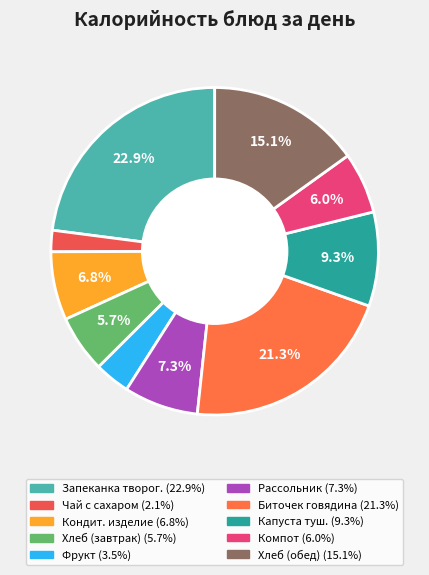

To the nearest percent, what is the average slice percentage?

10%